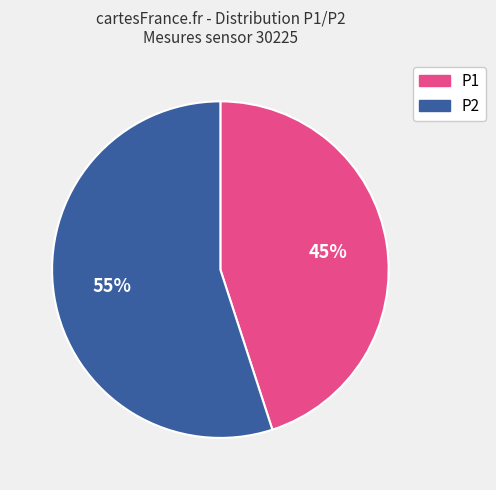

To the nearest percent, what is the difference between the largest and smallest slice percentages?

10%